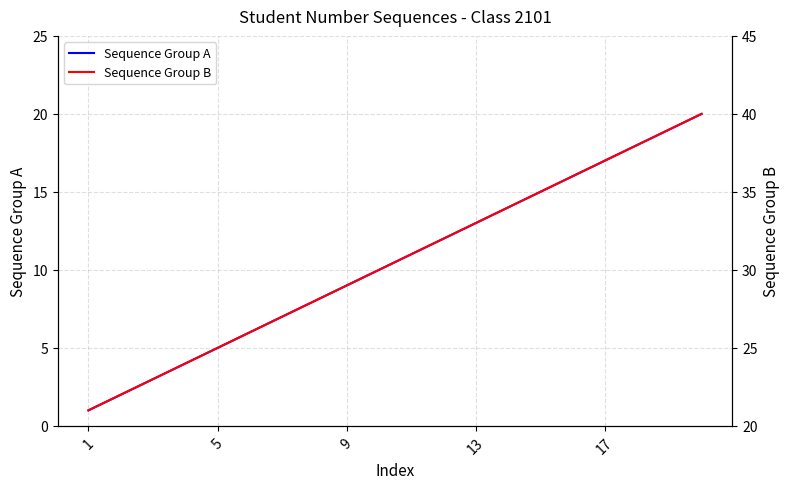

True or false: Sequence Group A has a value of 17 at 17.

True